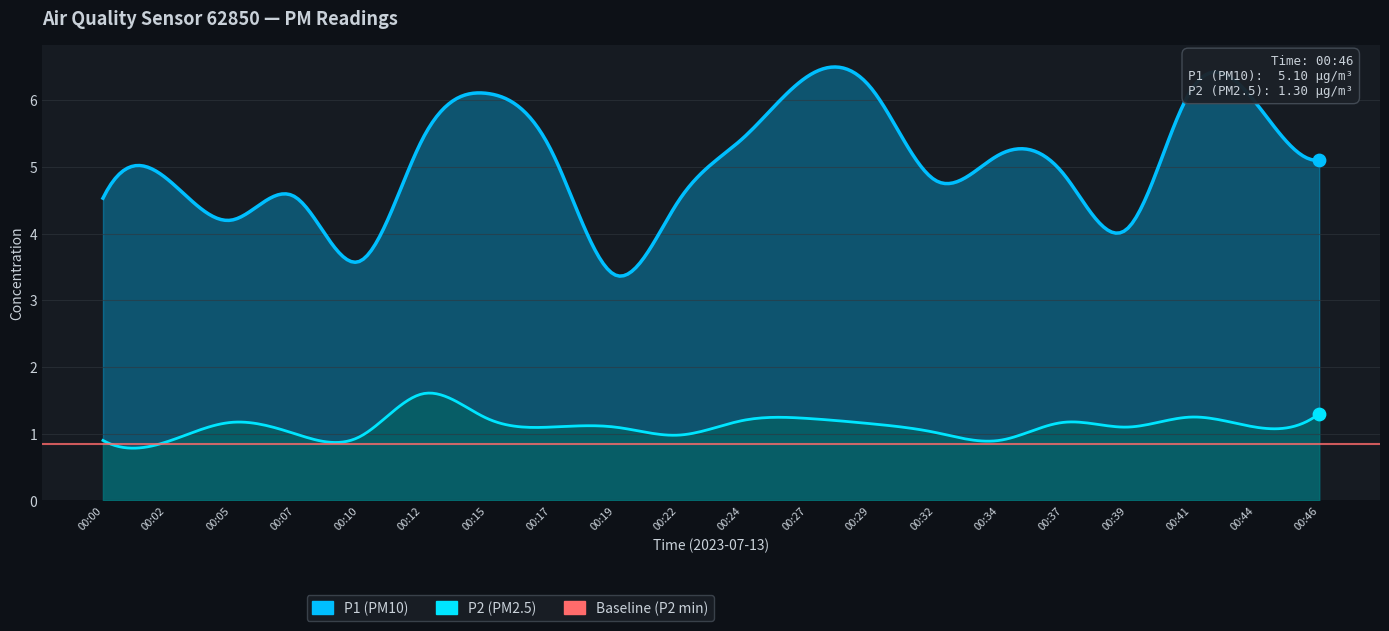

At how many categories does at least one series exceed 4?

18